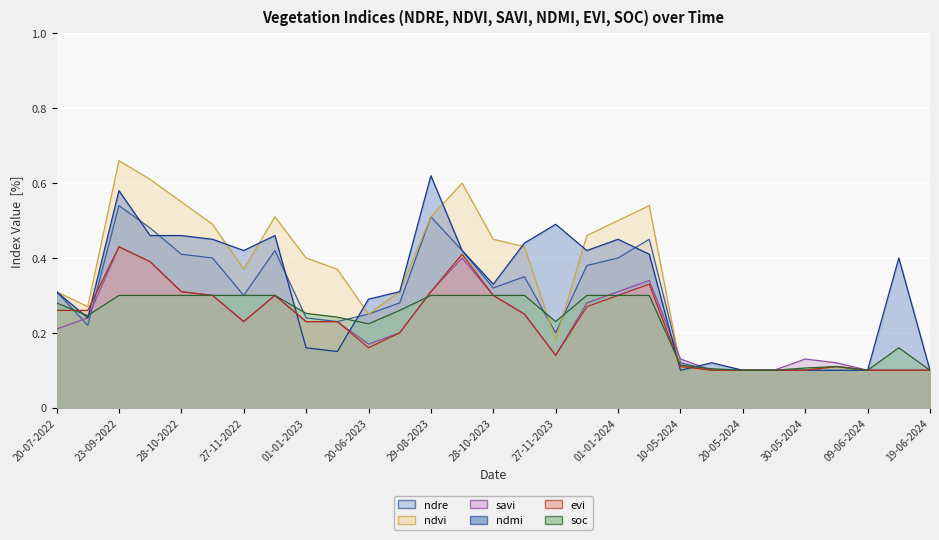

Is it true that evi (line) equals 0.3 at 20-05-2024?

False